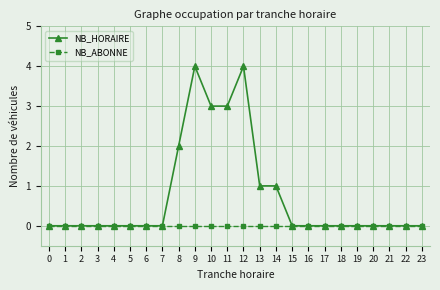

How many series are shown in this chart?

2